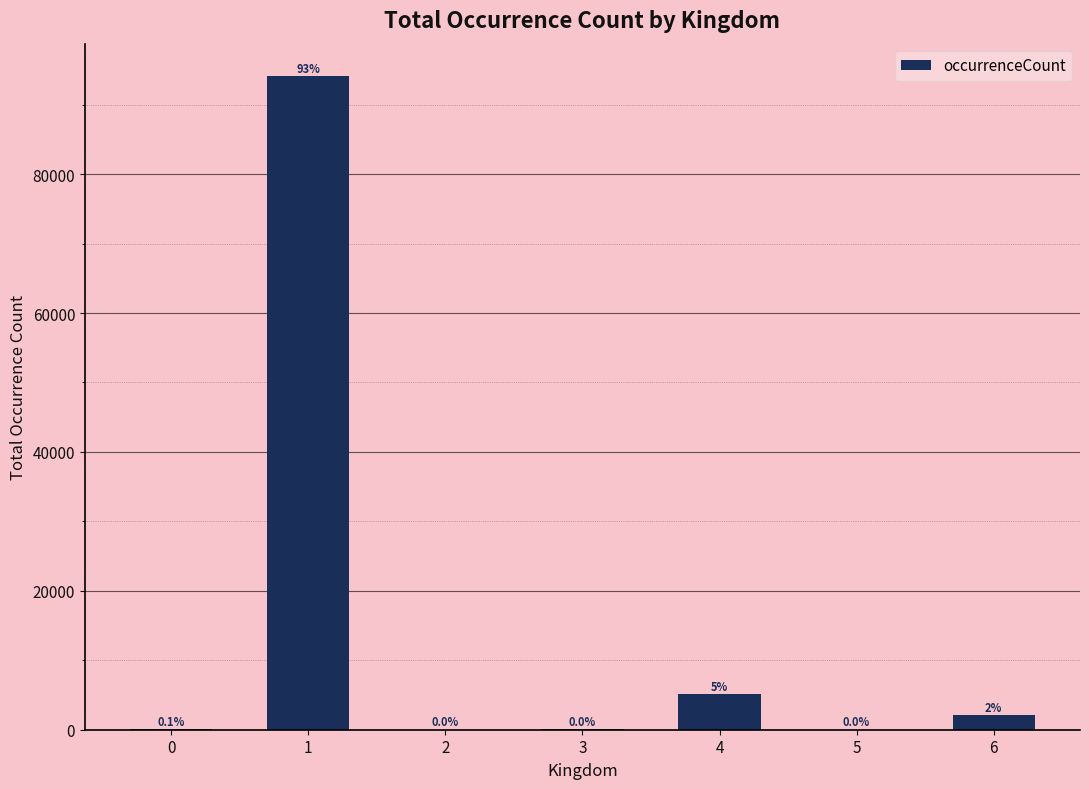

The chart shows a value of 2122 at 6. True or false?

True